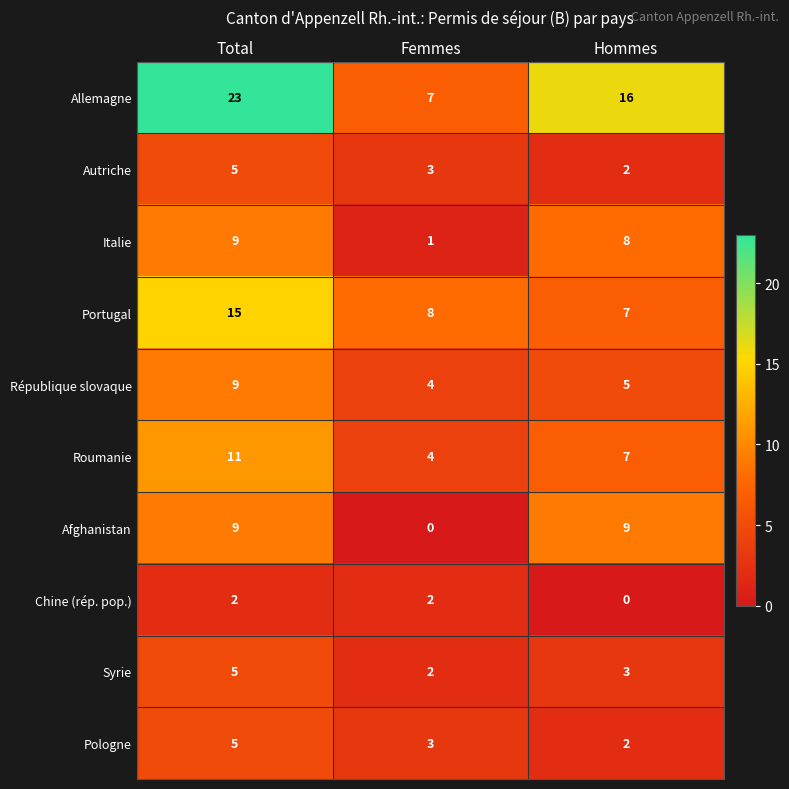

Rank the categories by Roumanie value from highest to lowest.

Total, Hommes, Femmes